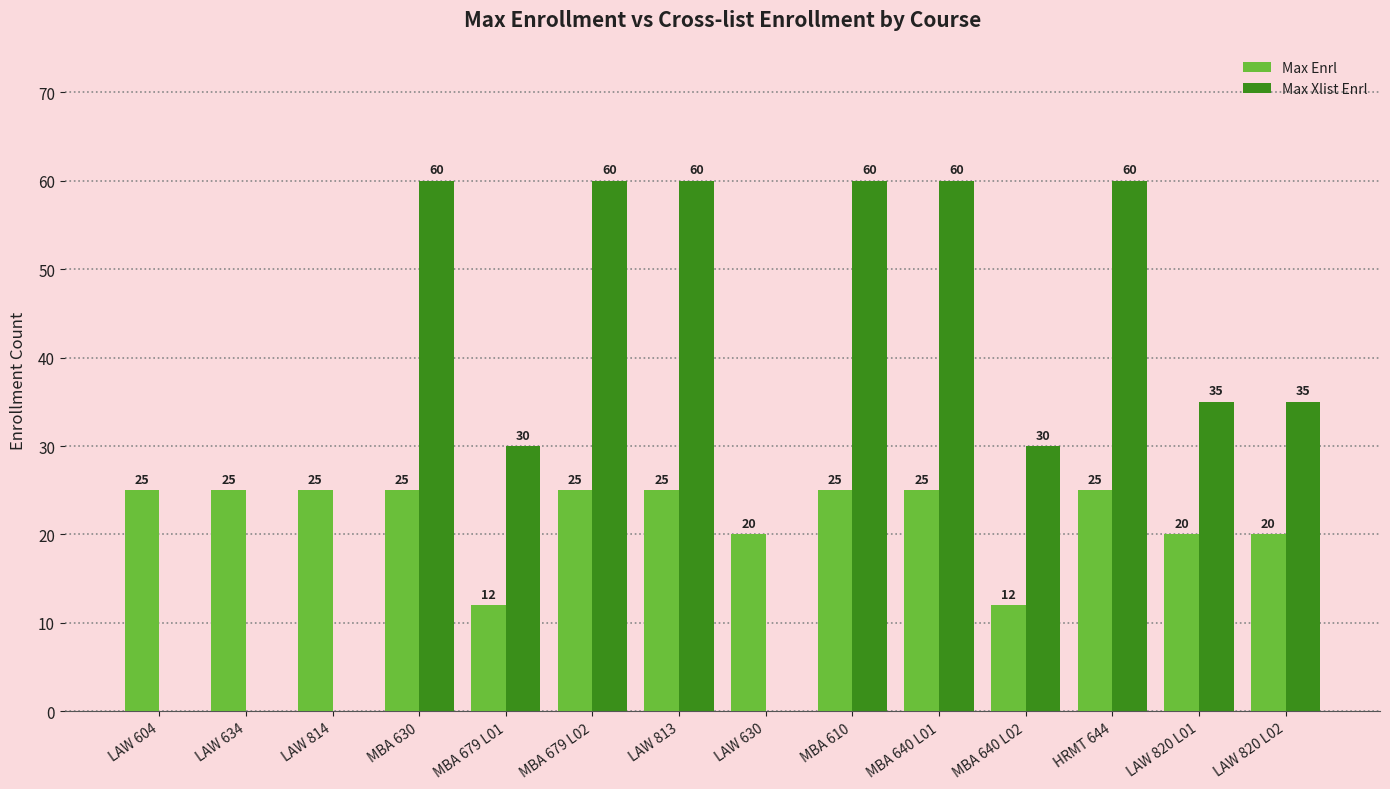

Count the number of categories in the chart.

14